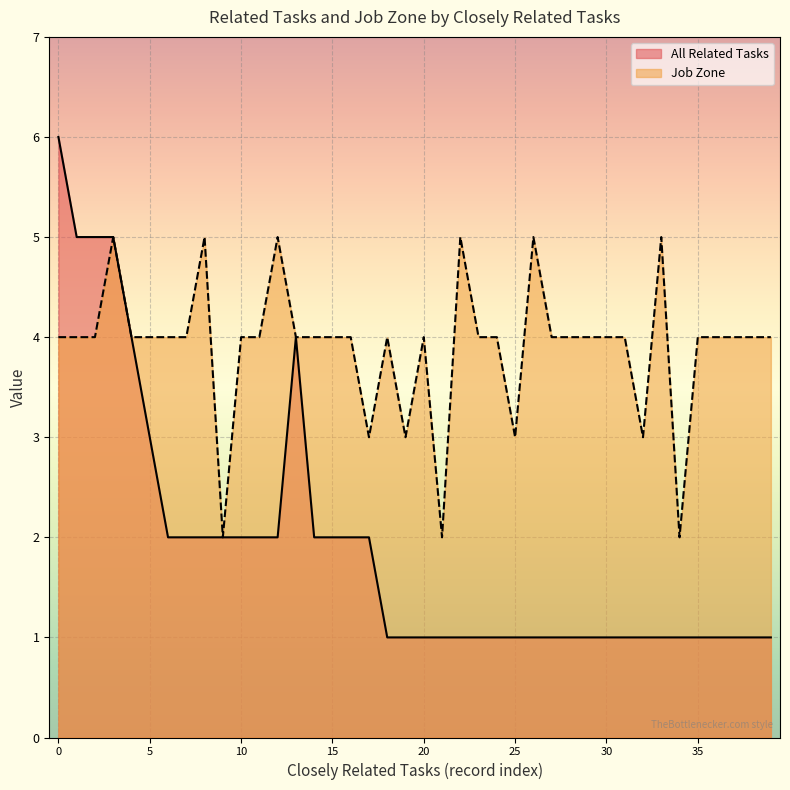

How many All Related Tasks values are between 1 and 2?

33